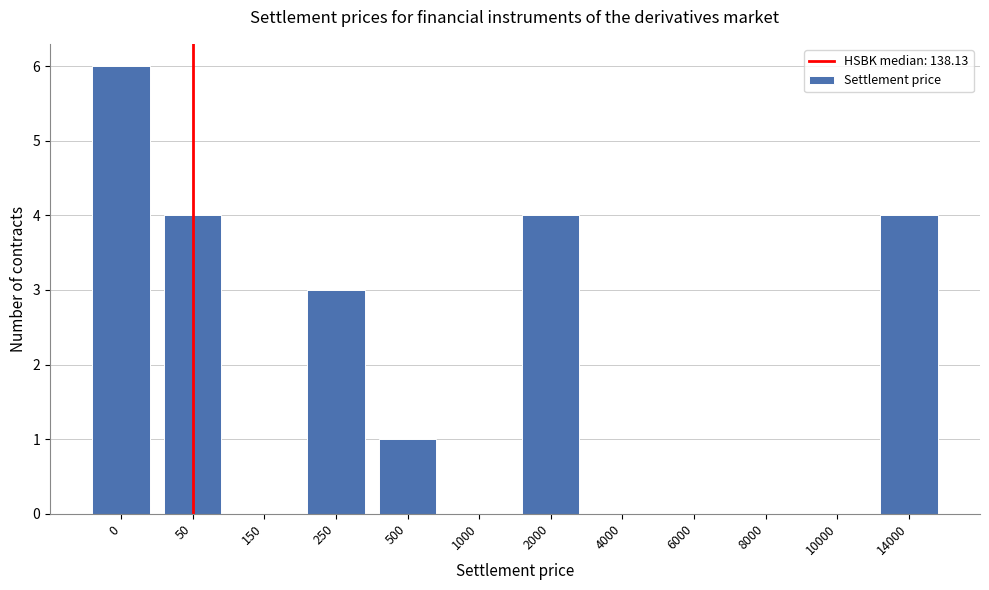

Reading left to right, what are all the values shown in this chart?

0=6	50=4	150=0	250=3	500=1	1000=0	2000=4	4000=0	6000=0	8000=0	10000=0	14000=4